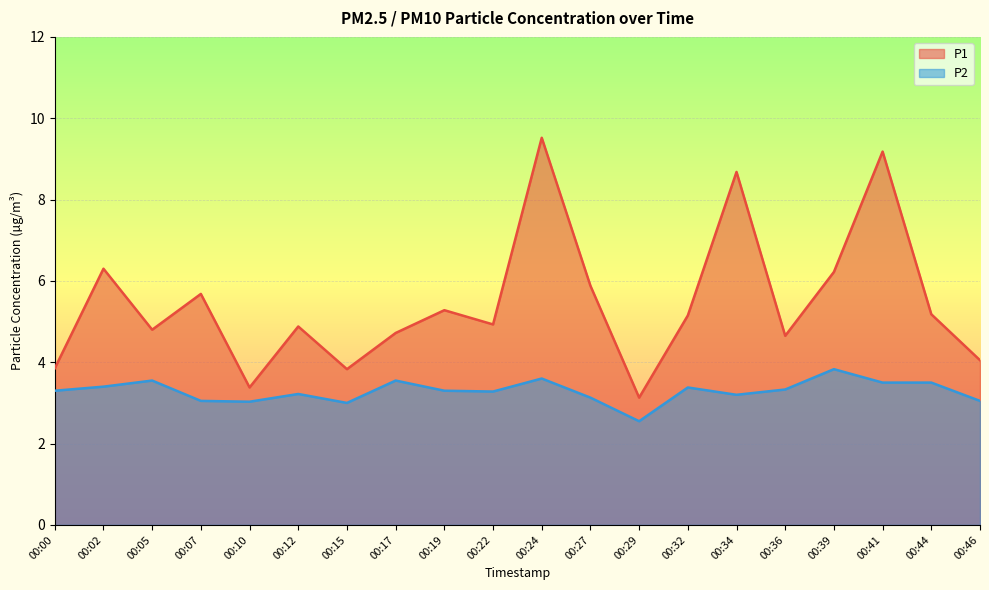

How many lines are shown in the chart?

2